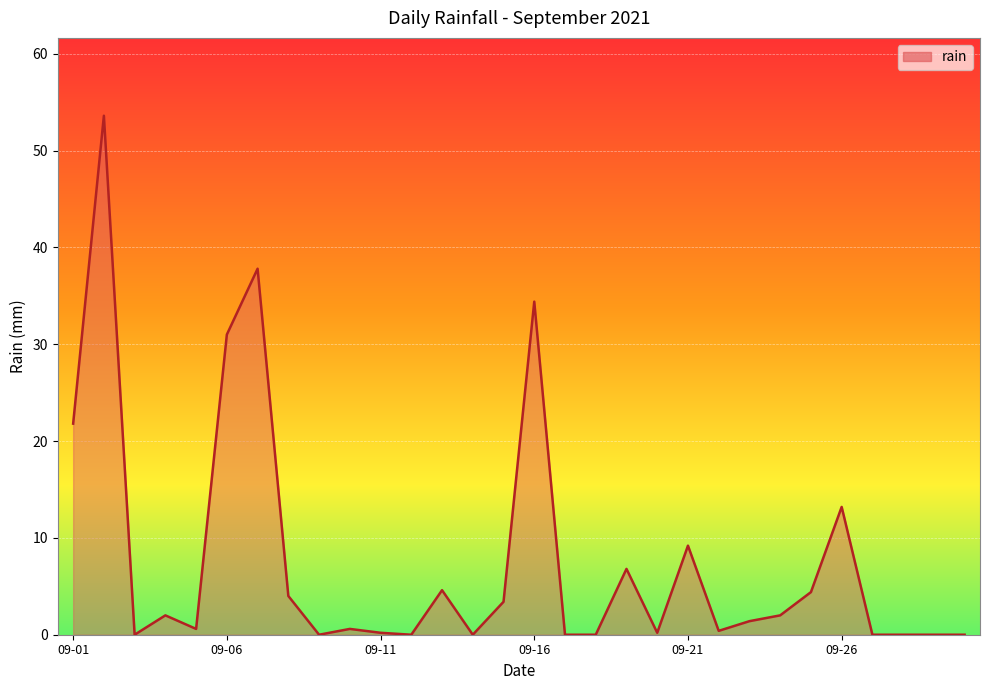

What is the difference between the maximum and minimum values?

53.6